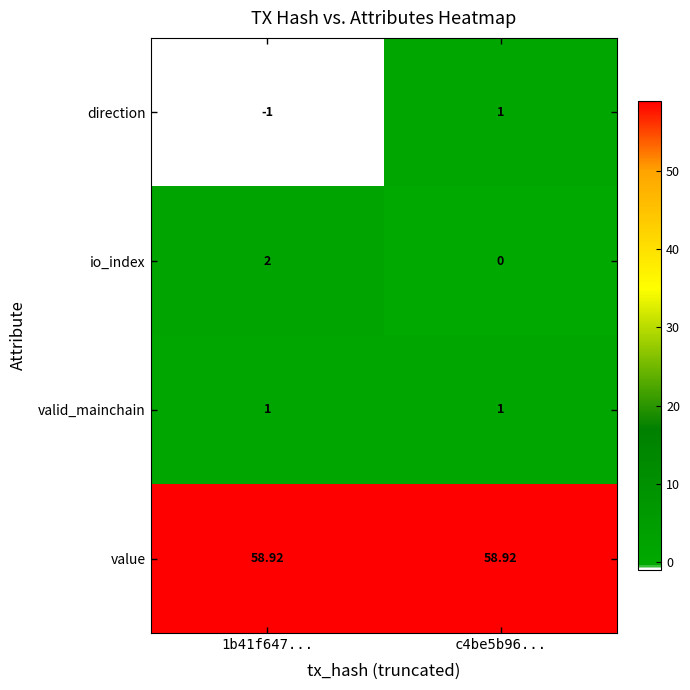

At 1b41f647..., list the series in order from smallest to largest.

direction, valid_mainchain, io_index, value